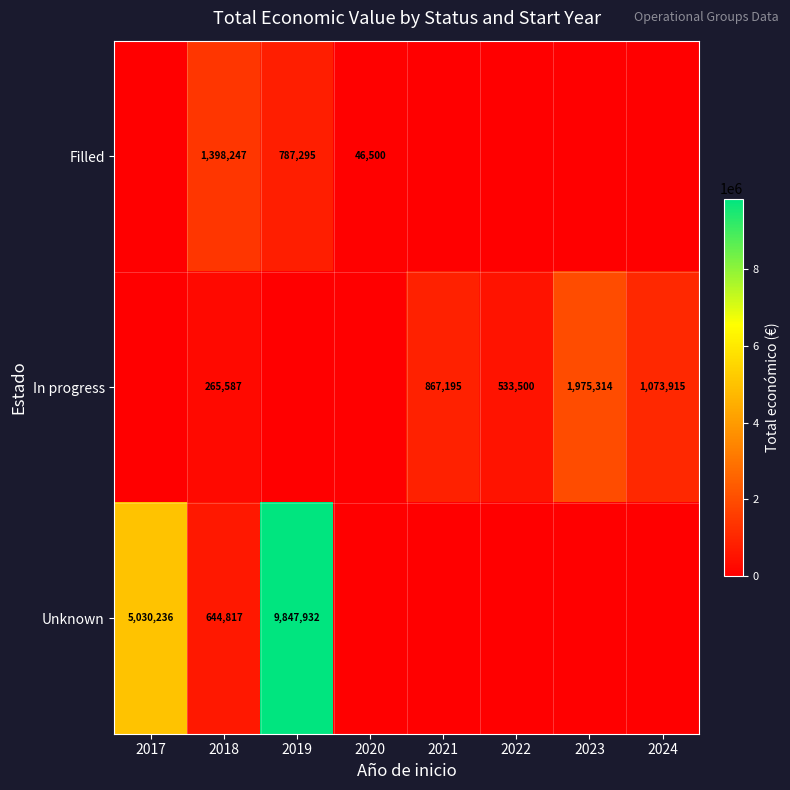

What is the difference between the highest and lowest values at 2018?

1132660